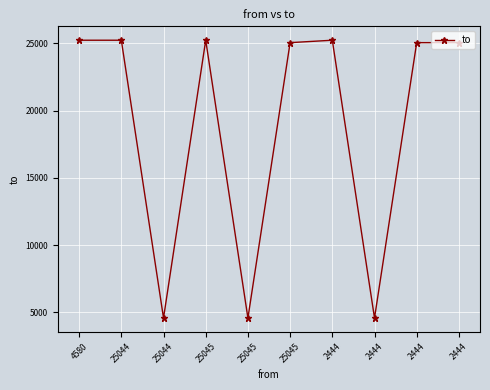

Reading left to right, list all the values displayed in this chart.

25224	25224	4580	25224	4580	25044	25224	4580	25044	25045